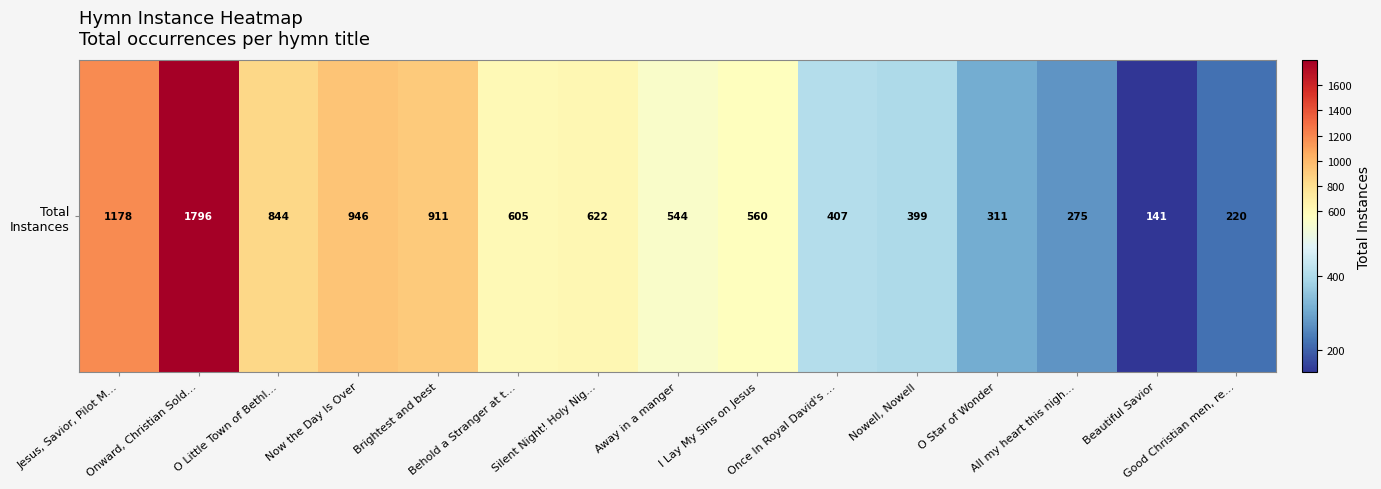

Which label corresponds to the smallest value in the chart?

Beautiful Savior